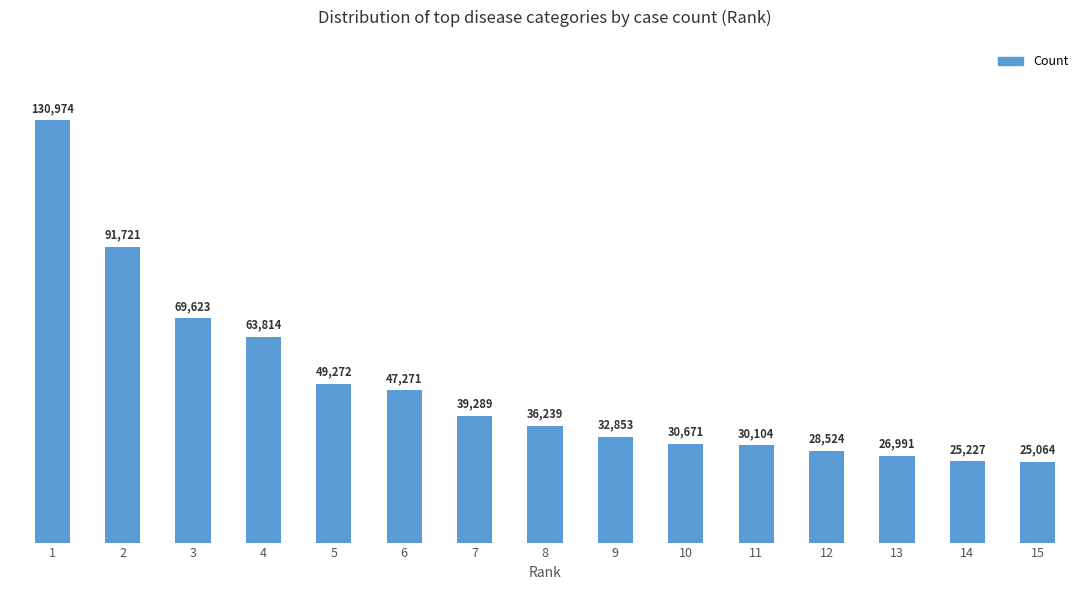

List the labels in order of value, largest first.

1, 2, 3, 4, 5, 6, 7, 8, 9, 10, 11, 12, 13, 14, 15